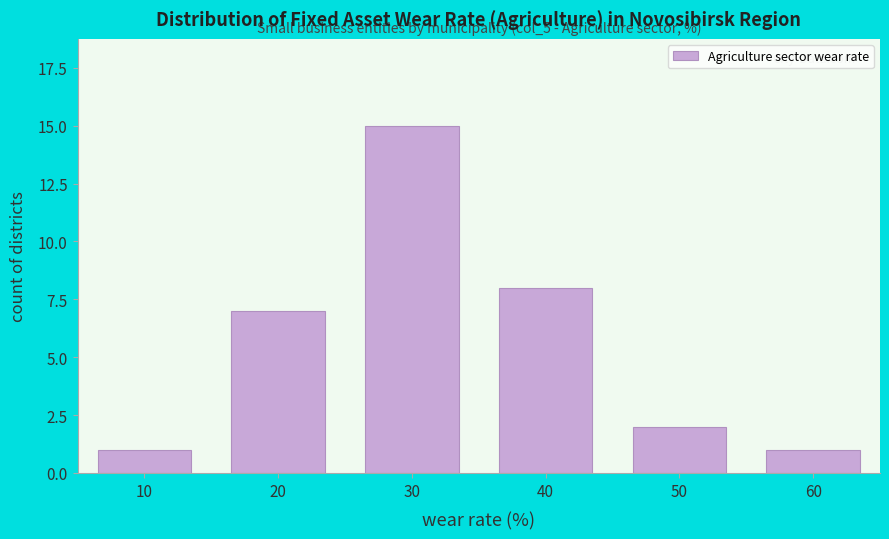

Reading left to right, what are all the values shown in this chart?

10=1	20=7	30=15	40=8	50=2	60=1